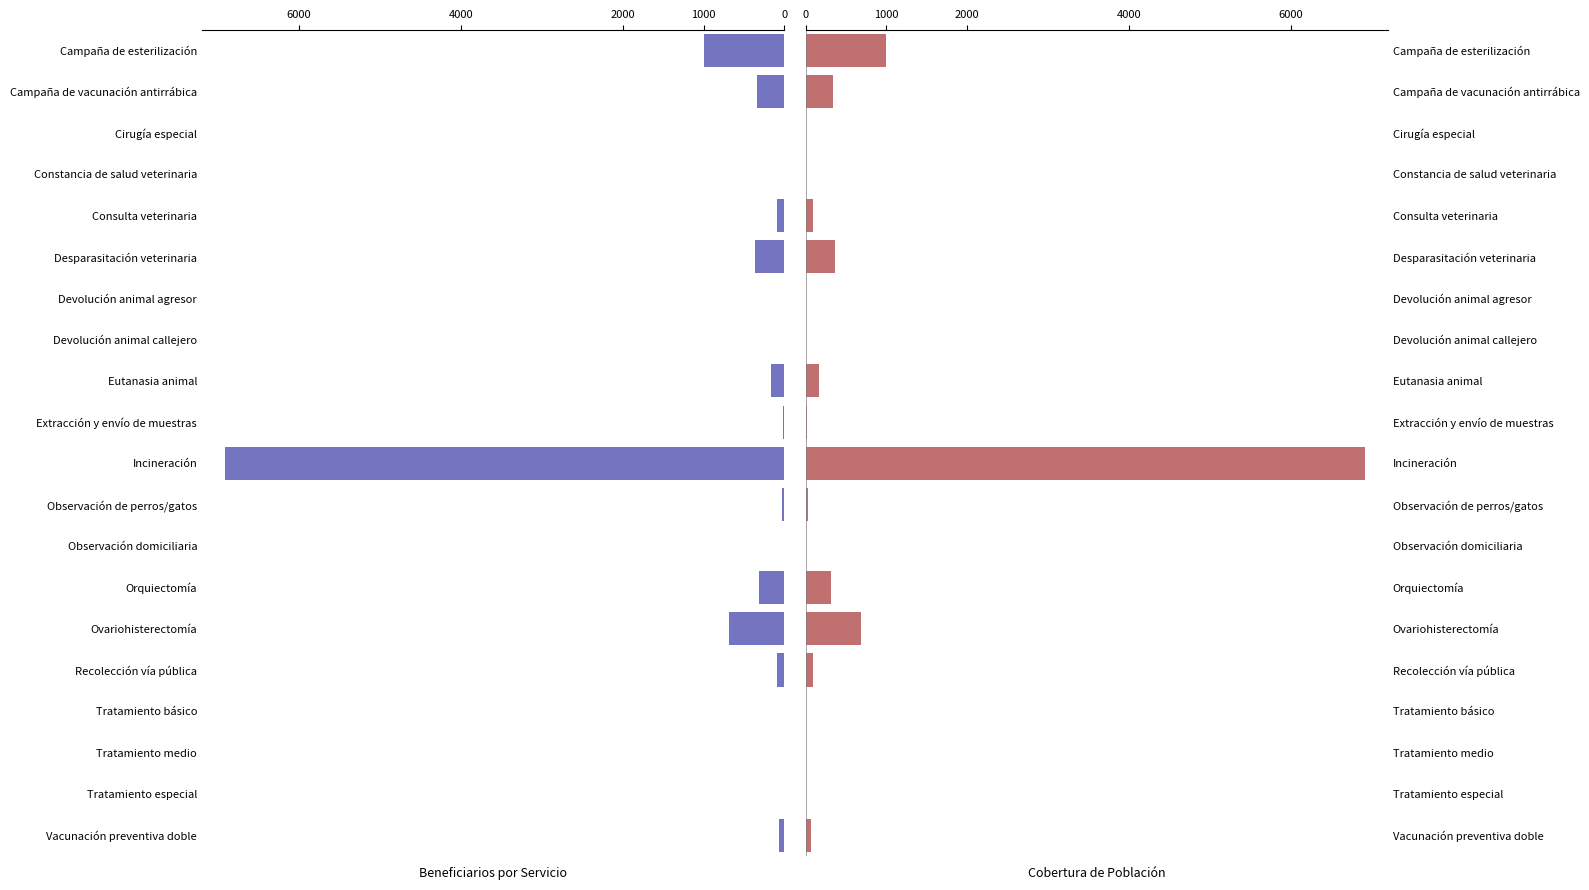

The Beneficiarios (derecha) series shows 14 at Vacunación preventiva doble. True or false?

False